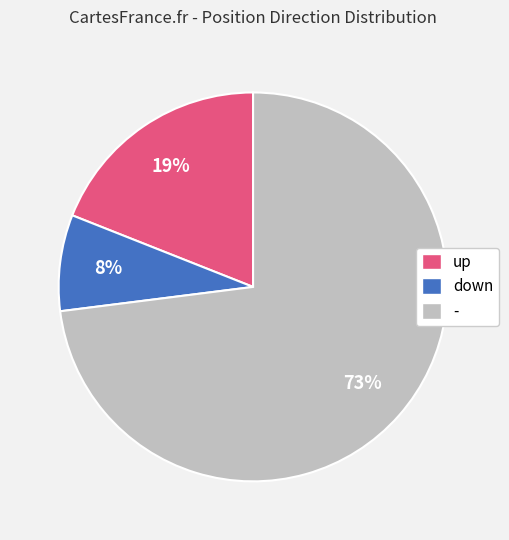

Which slice represents more than half of the pie?

-